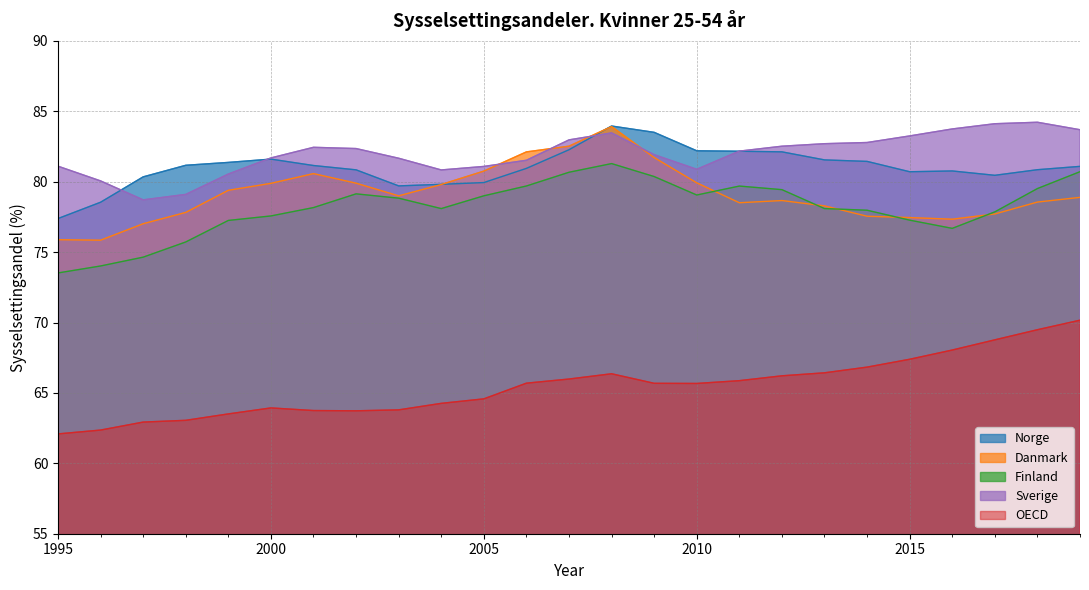

What is the difference between the Norge values at 2010 and 1998?

1.0